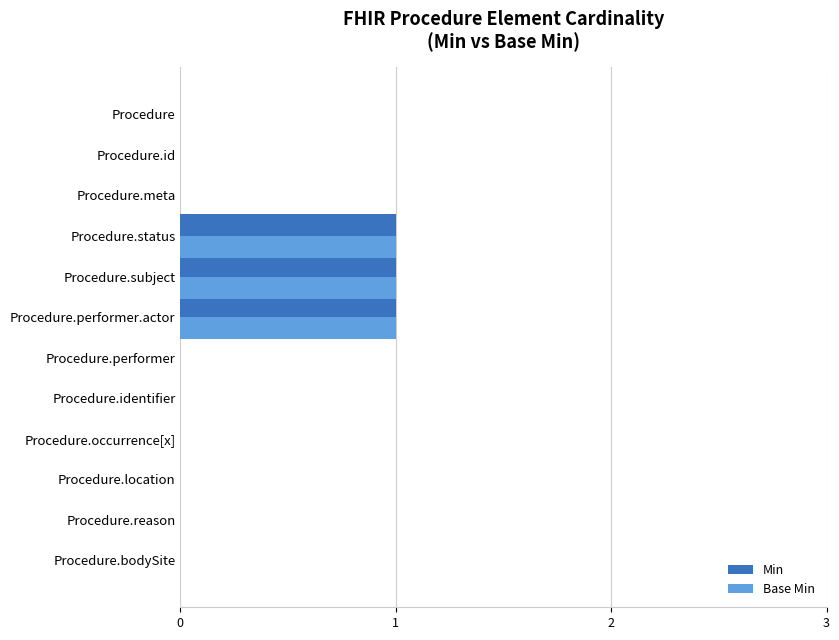

What is the sum of all Base Min values?

3